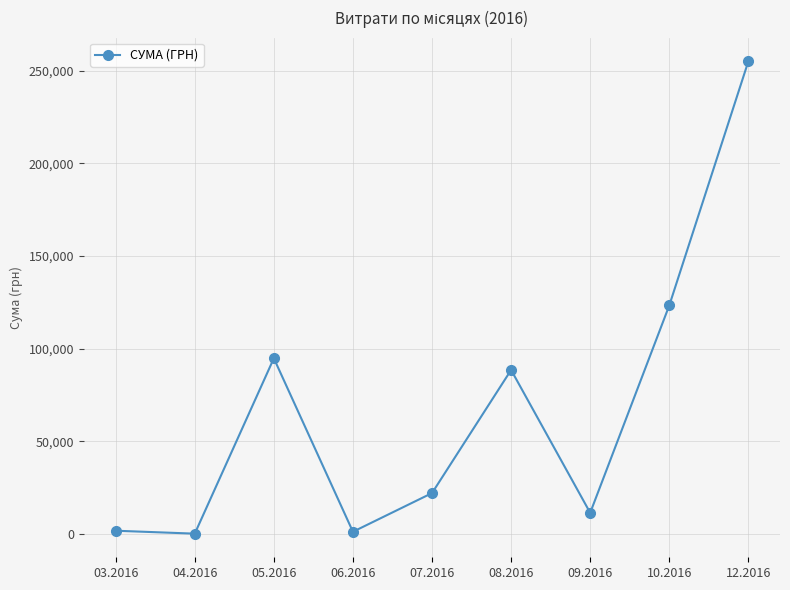

What is the difference between the values at 09.2016 and 06.2016?

10233.0